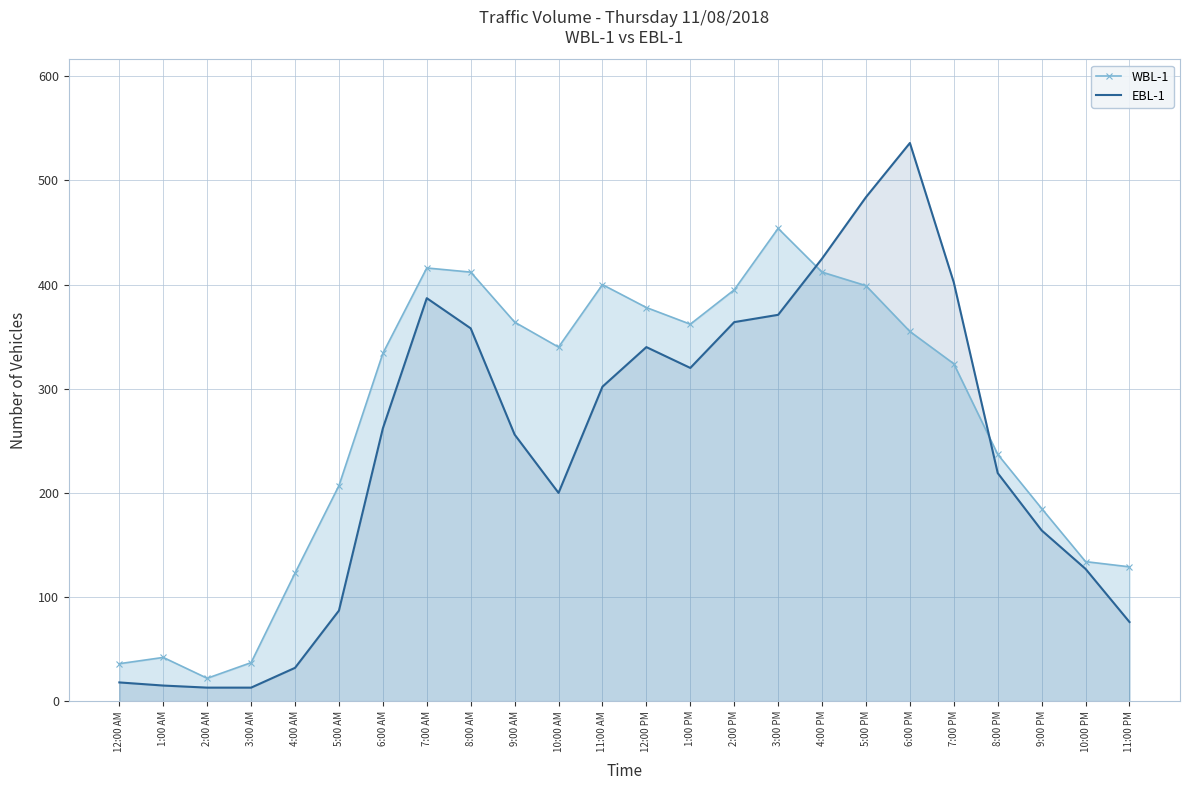

How many intersections are there between EBL-1 and WBL-1?

2